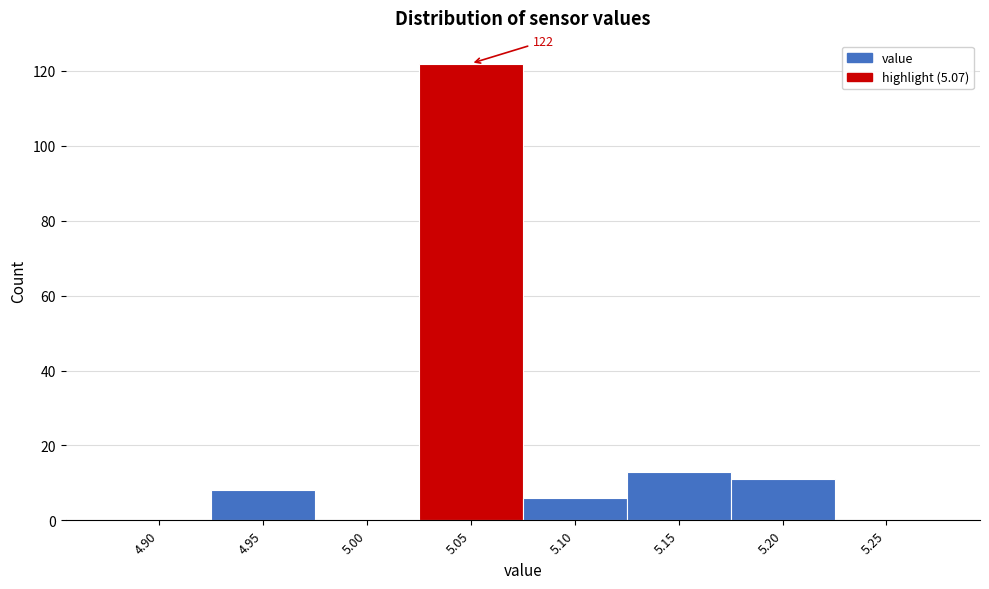

Reading left to right, list all the values displayed in this chart.

4.90=0	4.95=8	5.00=0	5.05=122	5.10=6	5.15=13	5.20=11	5.25=0